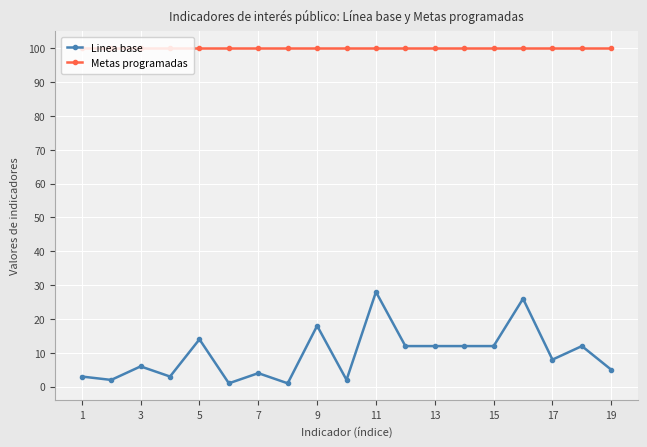

Which series has the largest total across all categories?

Metas programadas